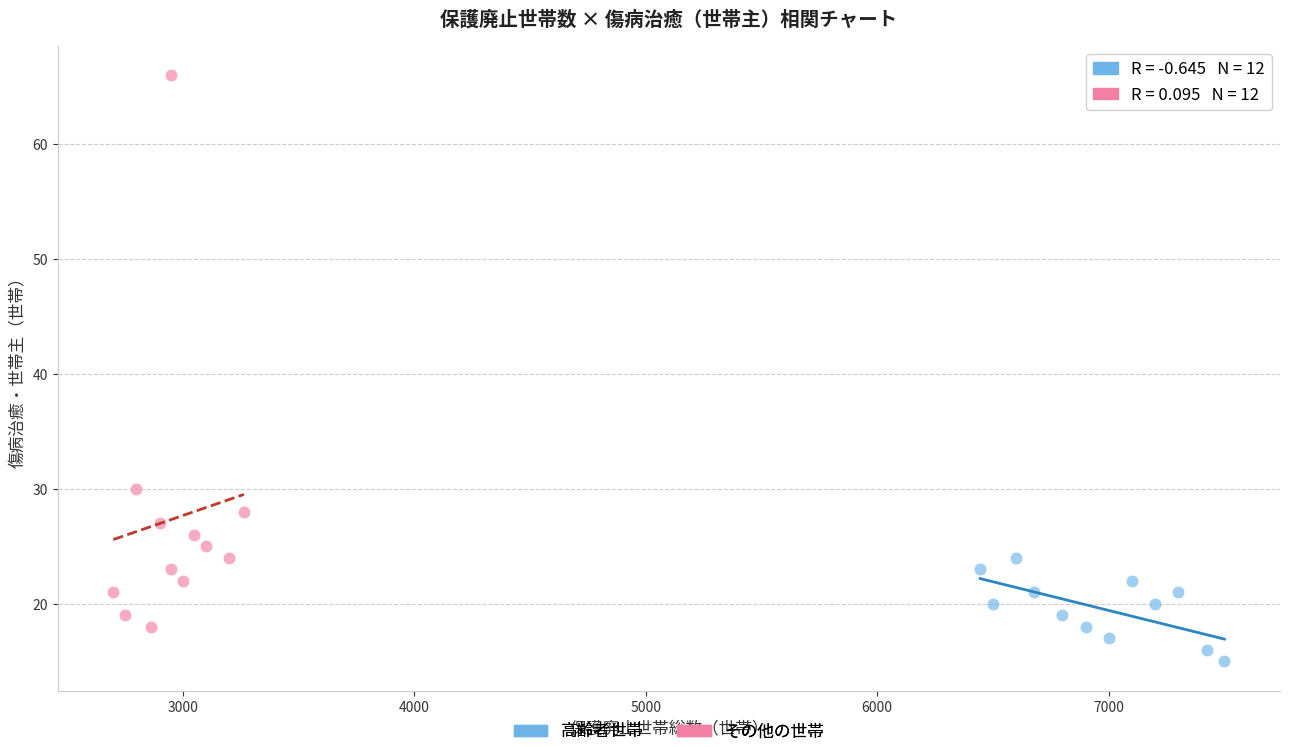

Which series reaches the minimum Y coordinate?

高齢者世帯